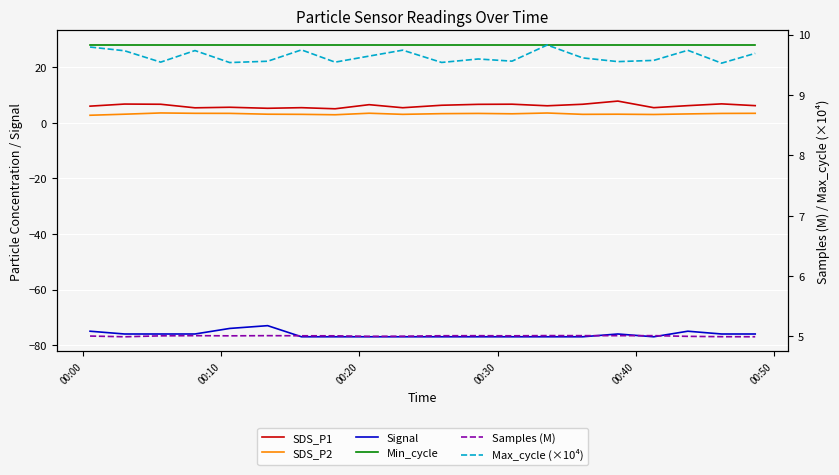

True or false: Signal and Min_cycle intersect in this chart.

False